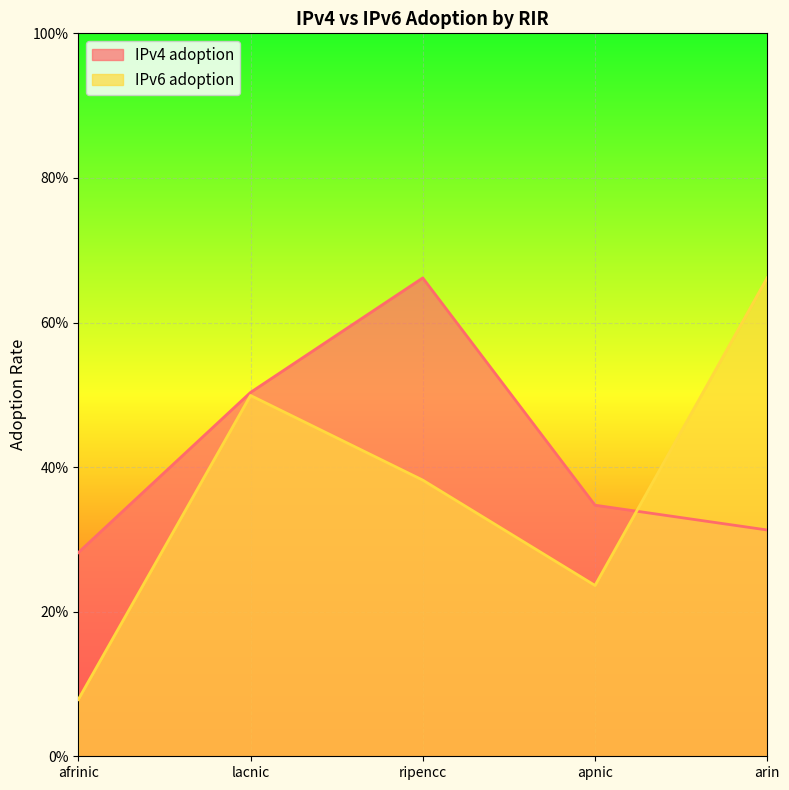

What is the average value of the IPv6 adoption series?

0.4